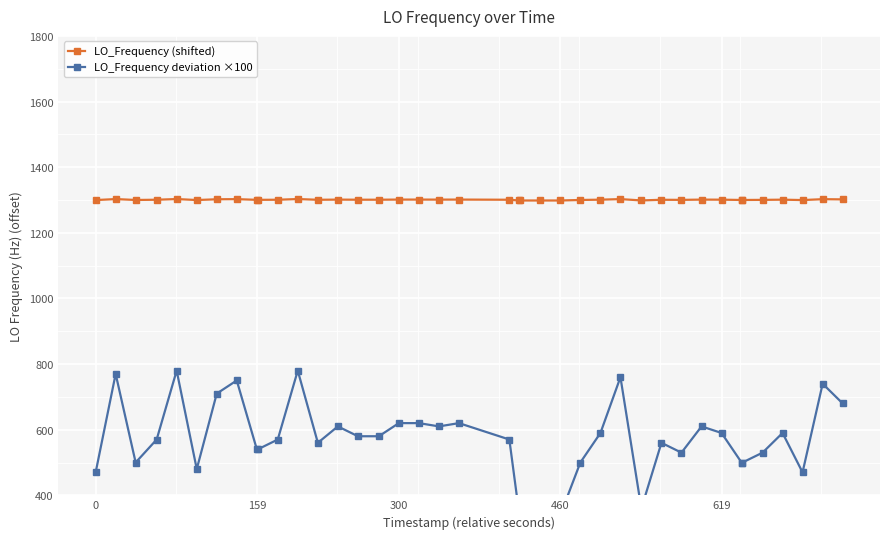

What is the minimum value shown in the chart?

340.0